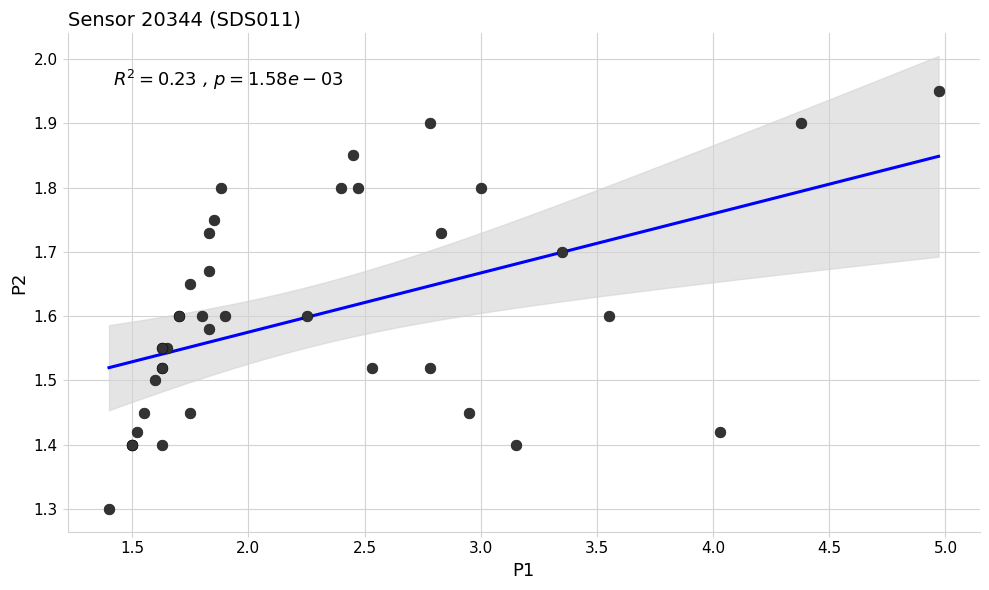

What Y value in the scatter plot is closest to 1?

1.3